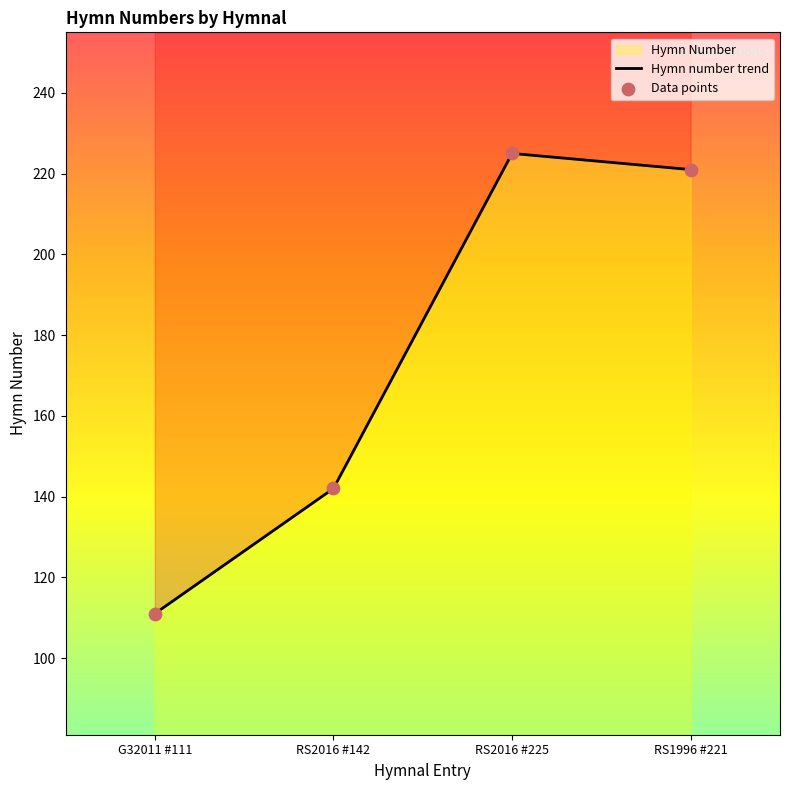

What is the change in value from G32011 #111 to RS2016 #142?

+31